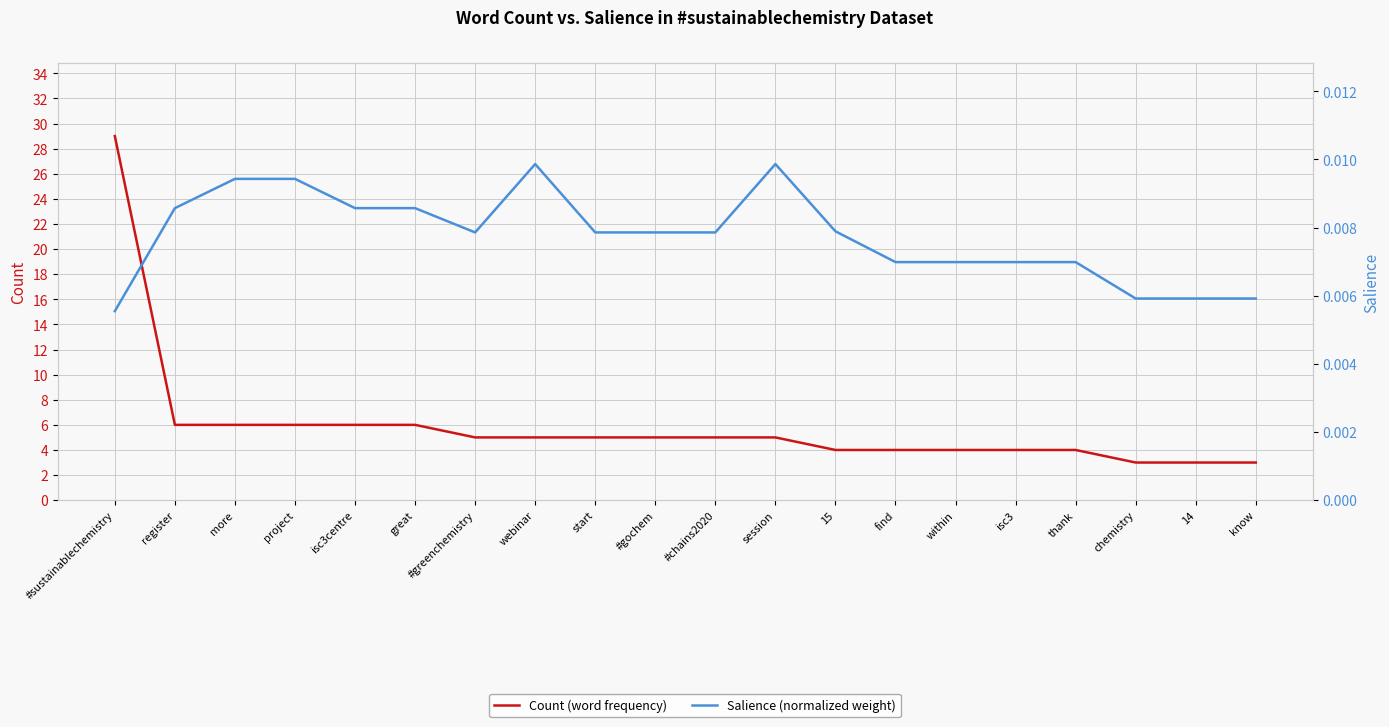

Which series changed the most between thank and chemistry?

Count